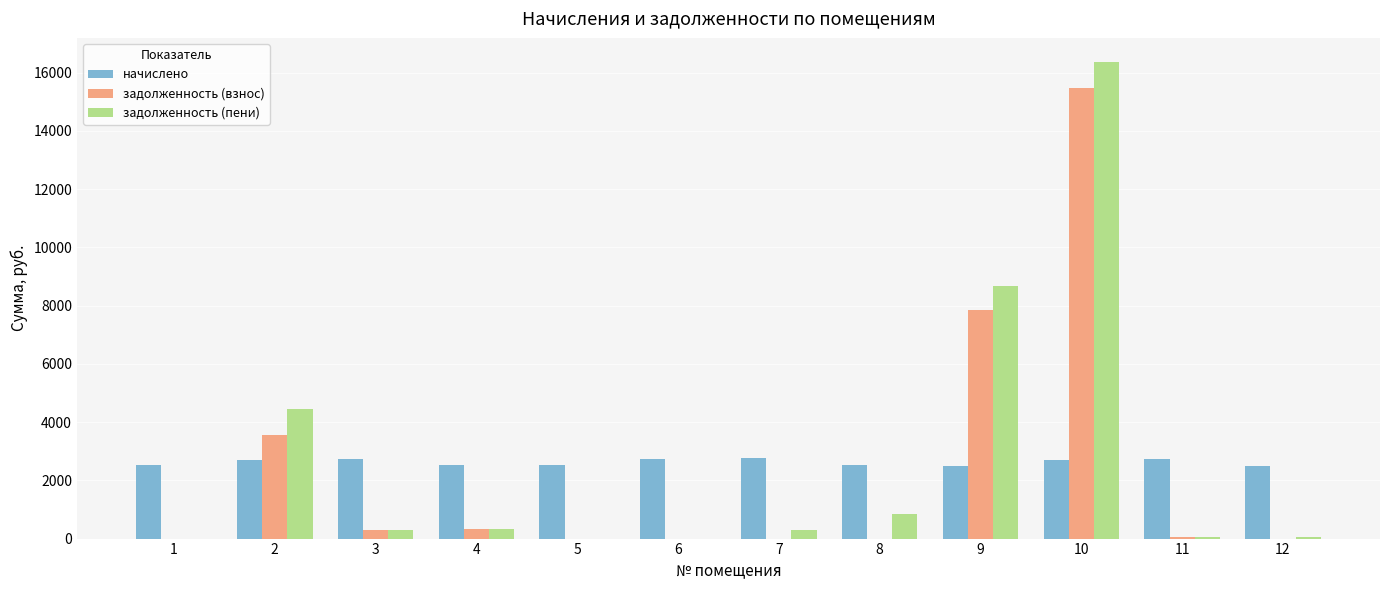

What is the total value across all series at 4?

3172.9